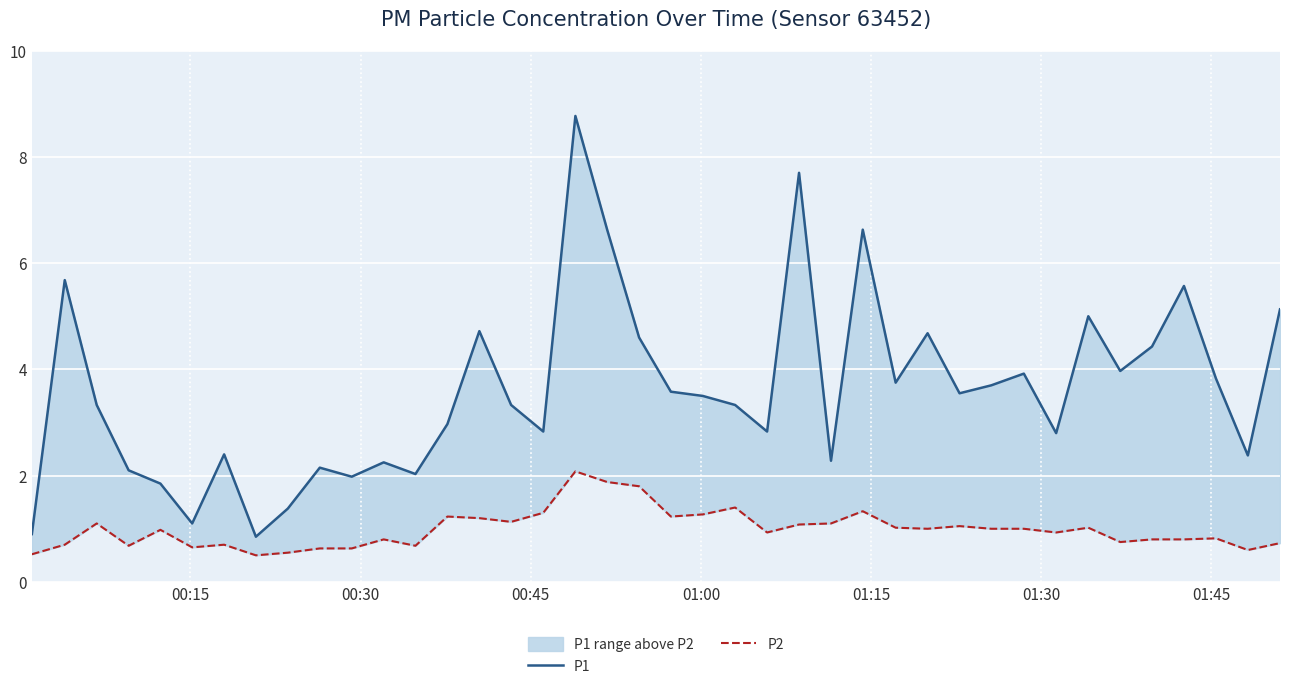

True or false: P1 and P2 intersect in this chart.

False